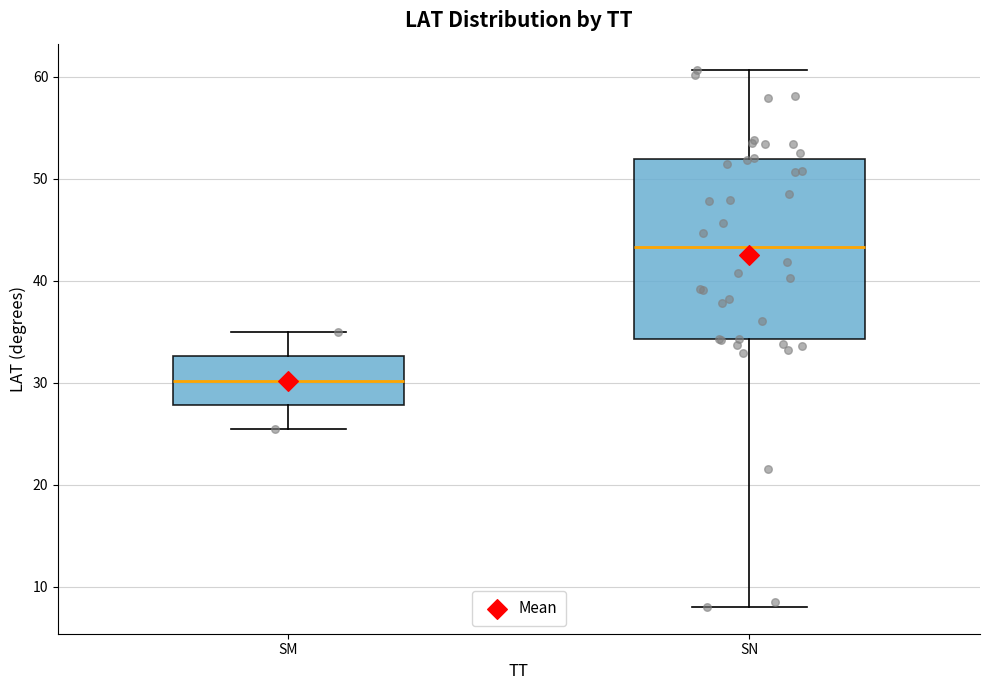

Which box's median line is the lowest?

SM